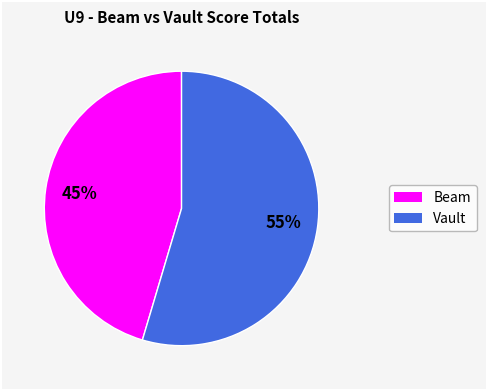

Is there a majority slice in this chart?

Yes